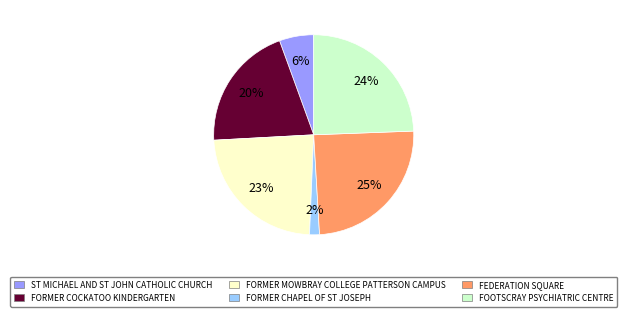

Is FOOTSCRAY PSYCHIATRIC CENTRE the majority of the pie?

No